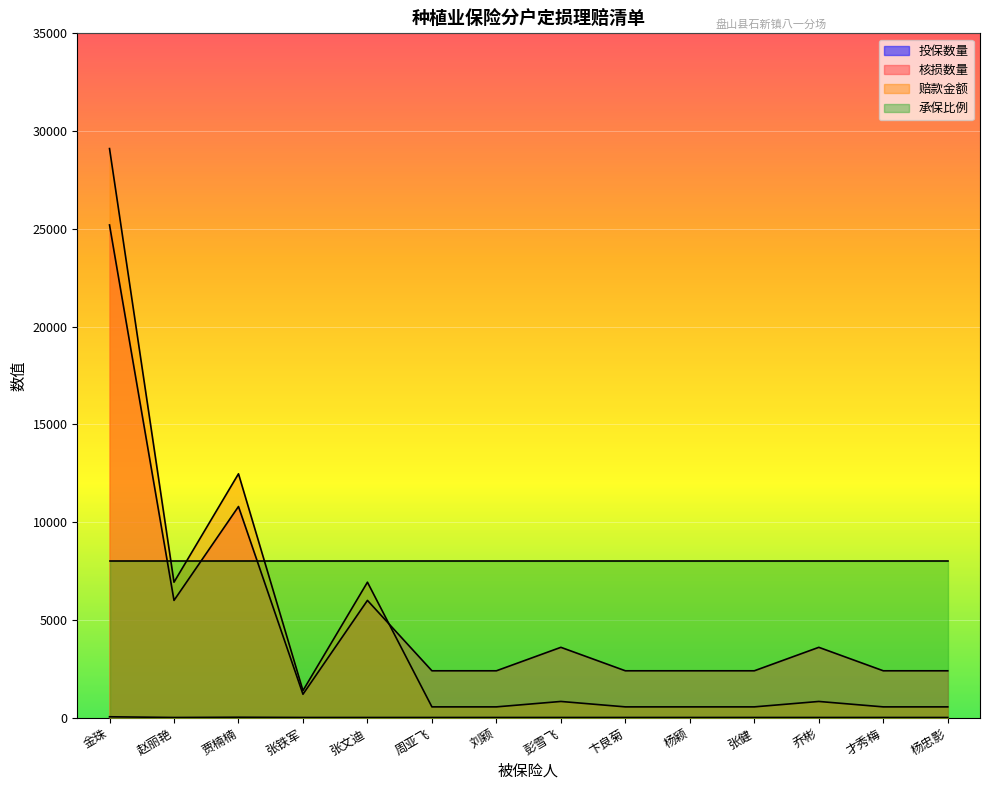

How many values in the 核损数量 series are below 2400?

1